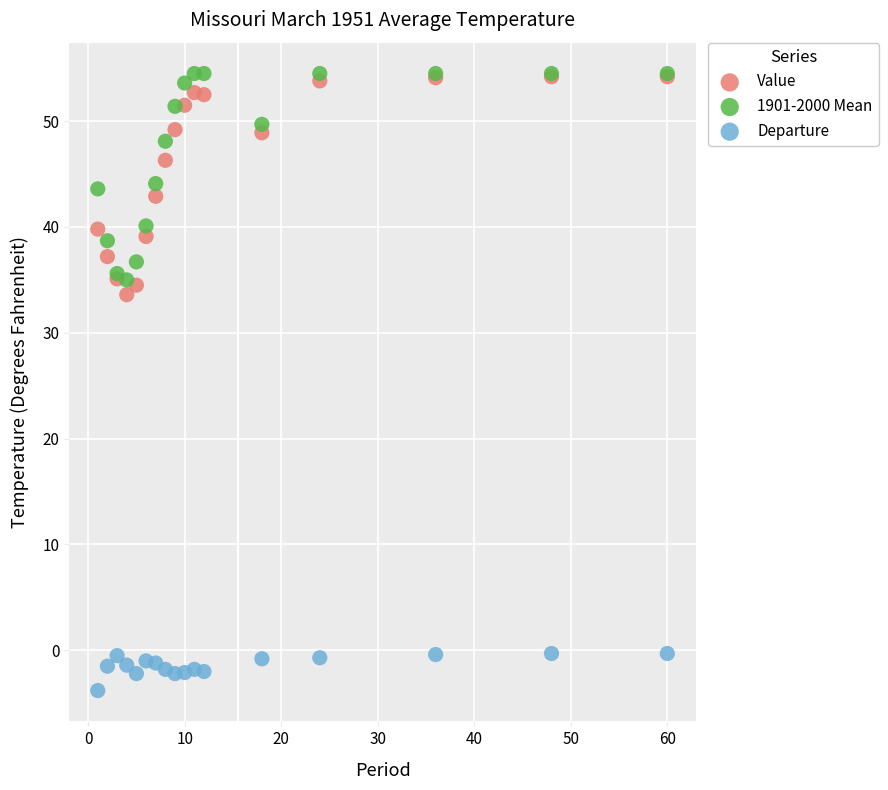

Across all series, what Y value is closest to 25?

33.6